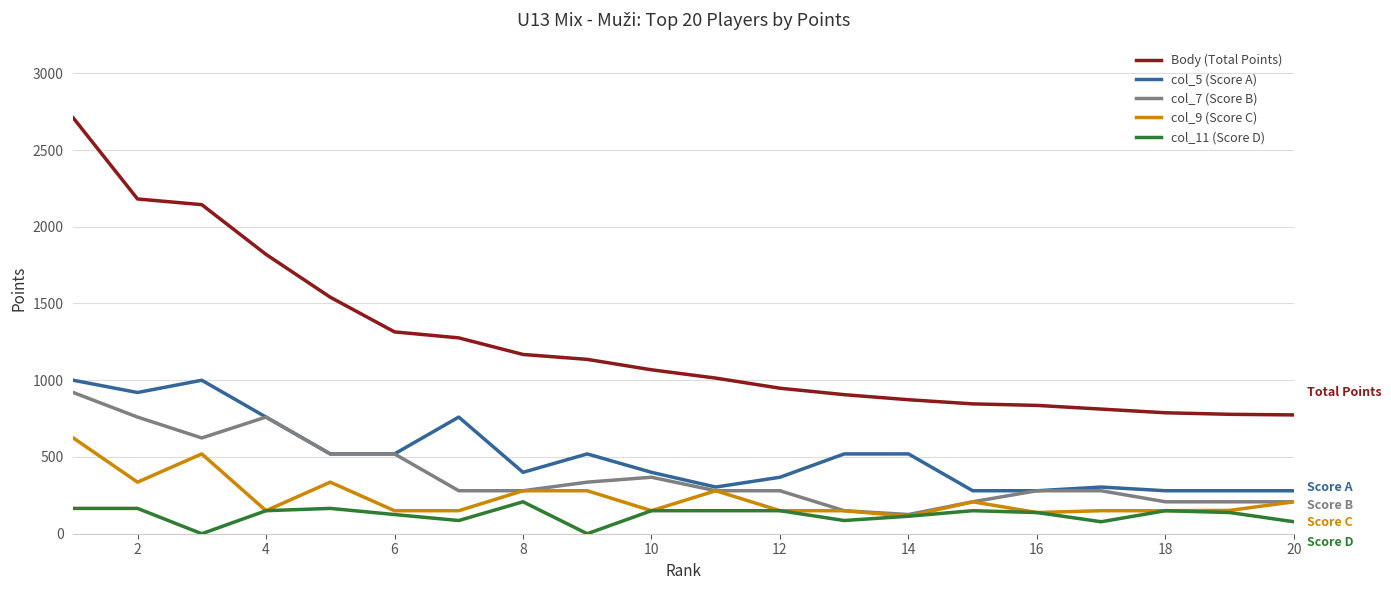

What is the sum of all col_5 (Score A) values?

10216